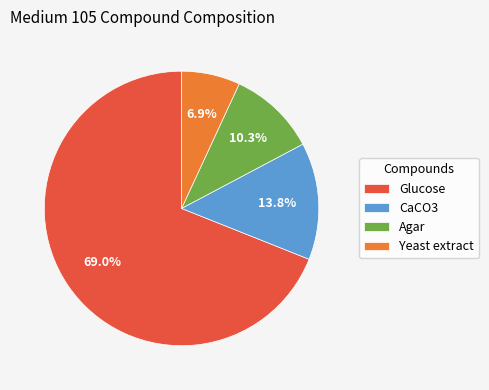

Which category accounts for the majority?

Glucose